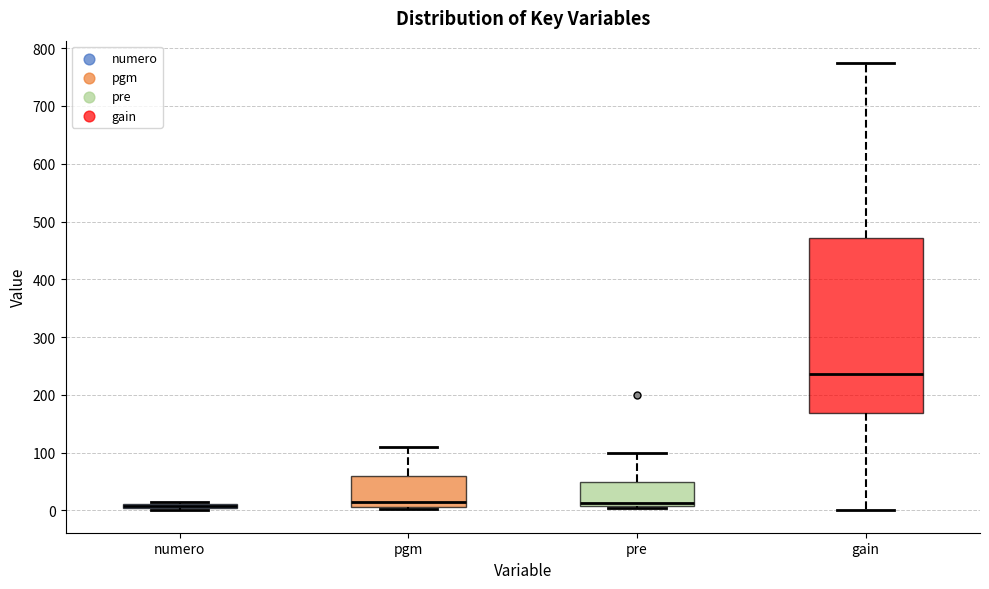

Which box is the tallest, from its lower edge to its upper edge?

gain